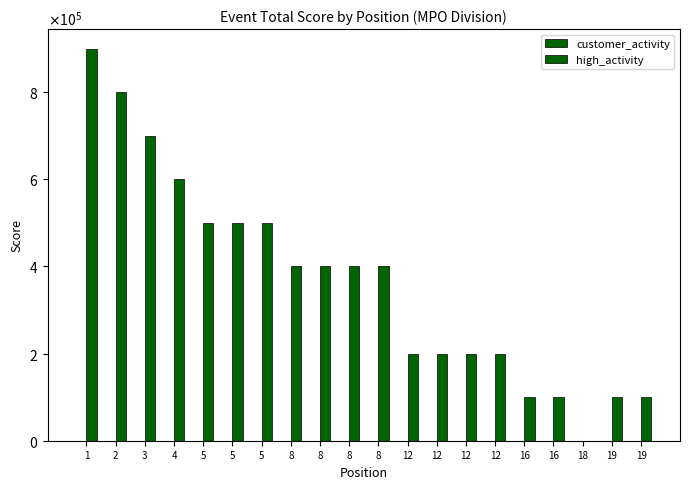

What is the highest value of the high_activity series?

900000